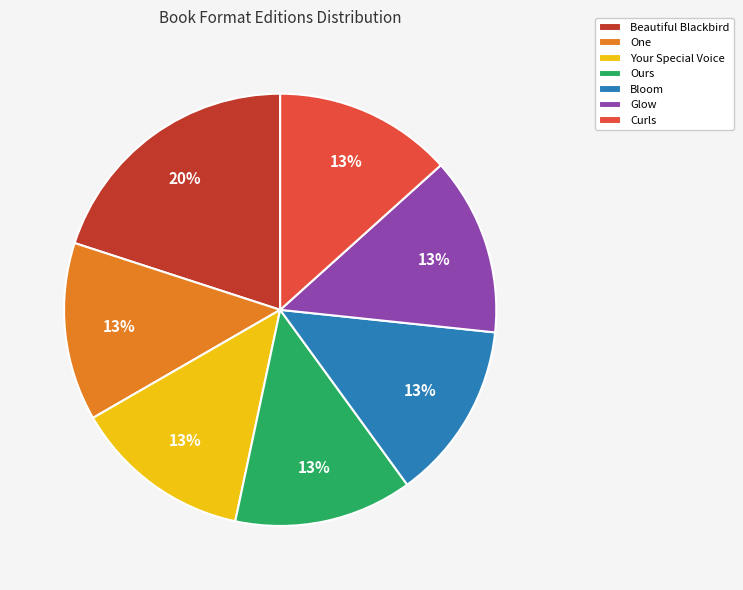

To the nearest percent, what is the combined percentage of Your Special Voice and Bloom?

27%